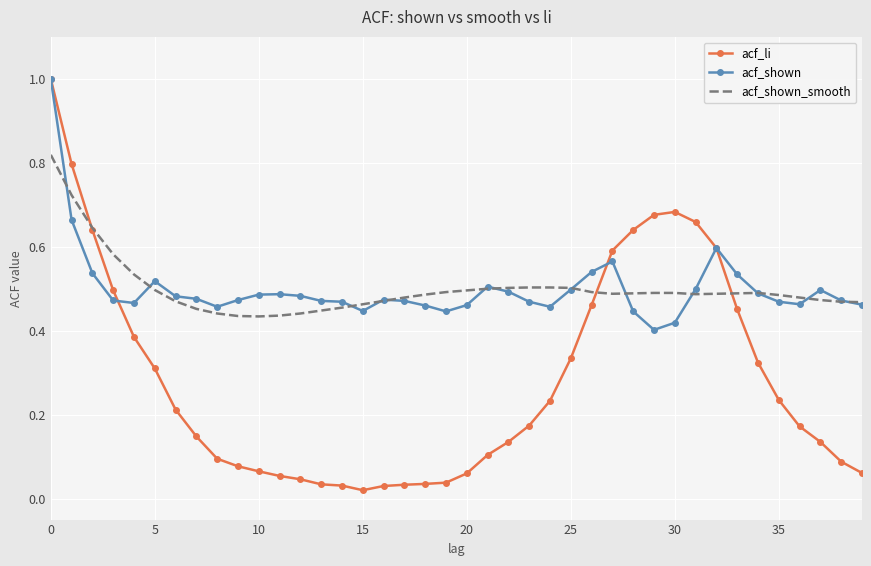

Which series has the largest range (max minus min)?

acf_li